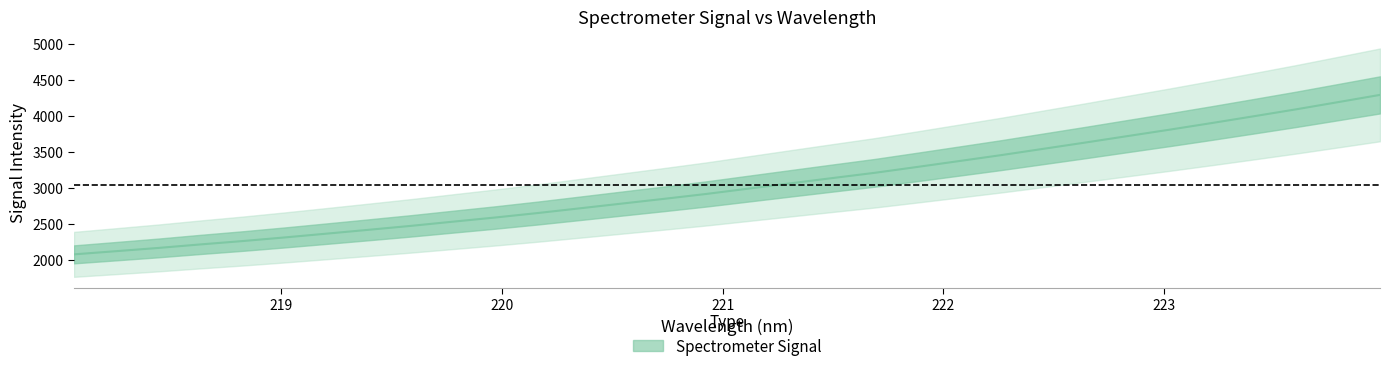

What is the change in value from 219.0156 to 219.9712?

+276.8